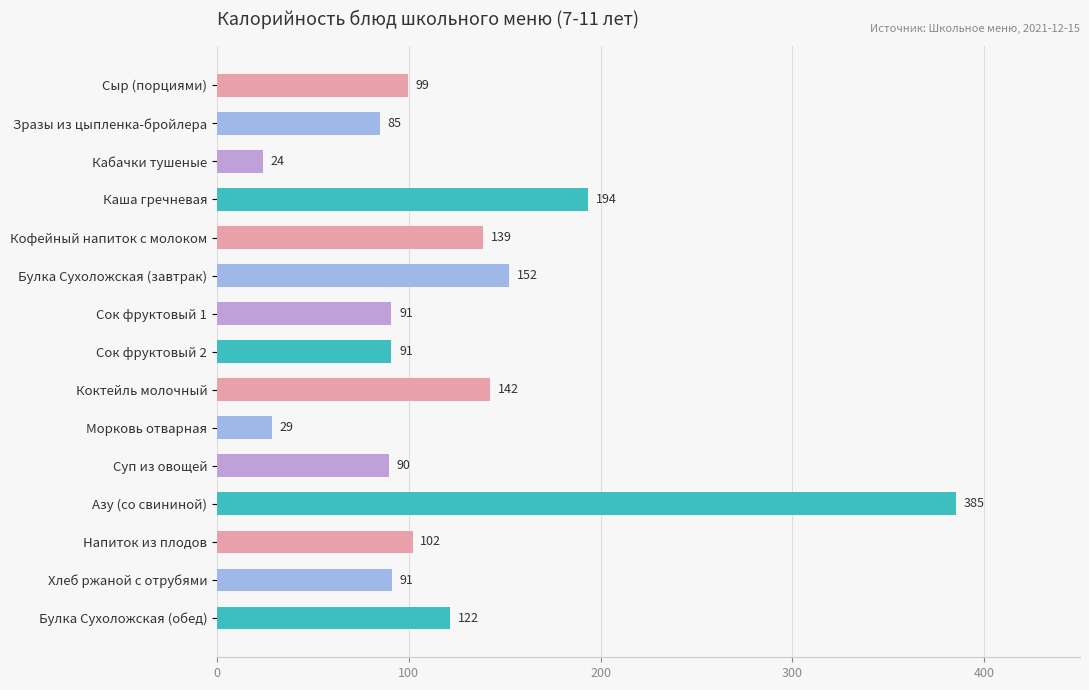

What is the maximum value shown in the chart?

385.3